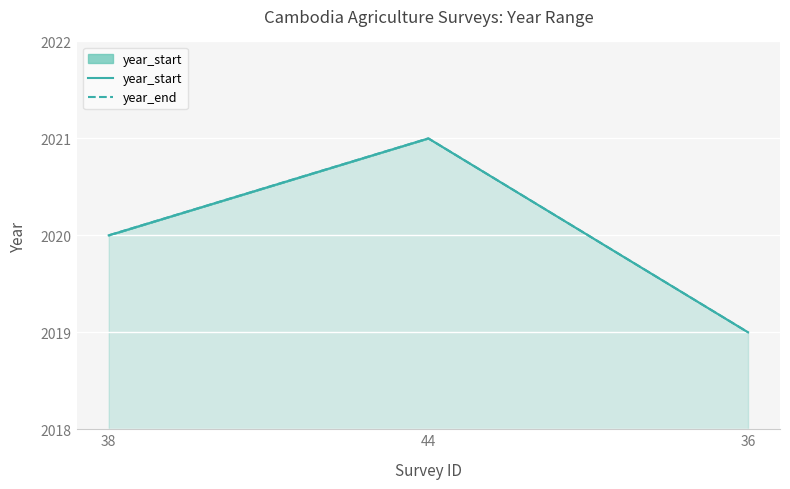

The value of year_end at 38 is 2842. True or false?

False